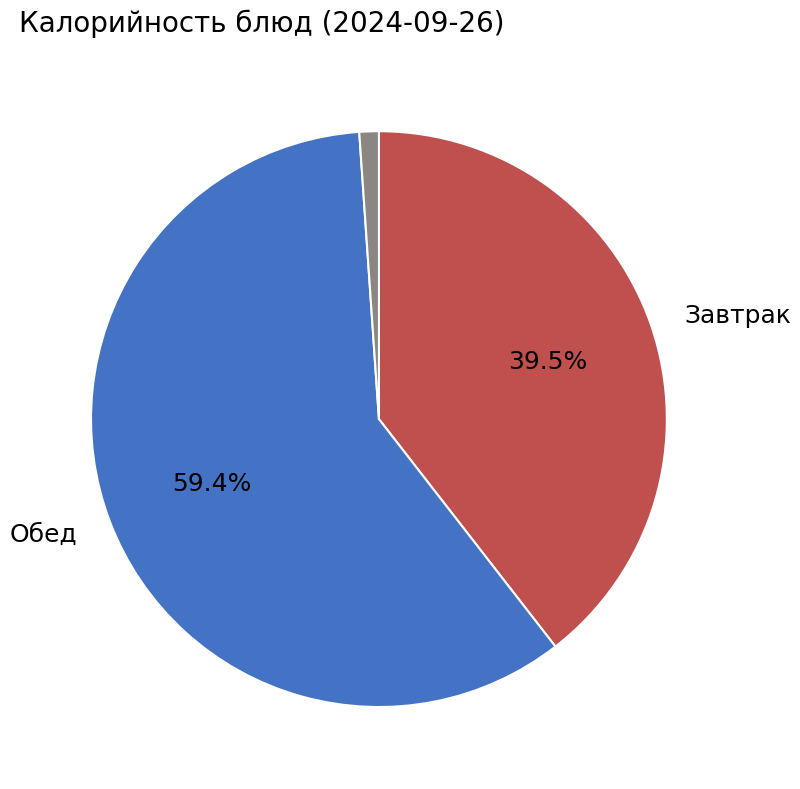

Does any single category account for the majority?

Yes